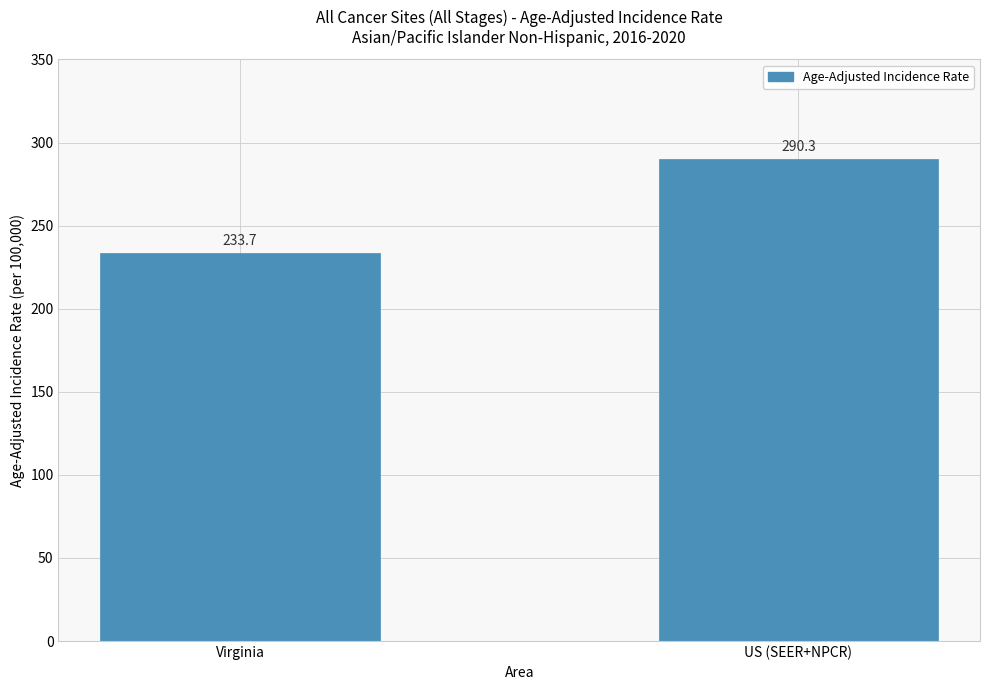

What is the average value?

262.0